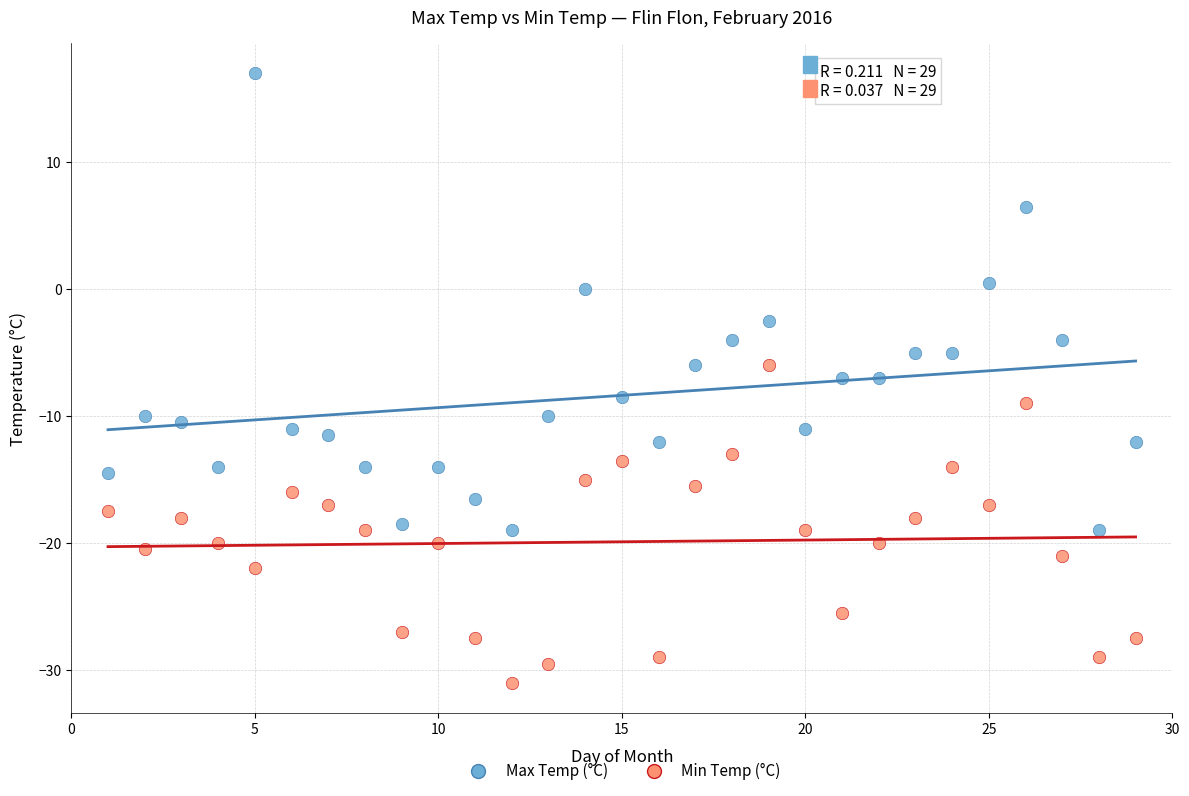

Which series contains the highest Y value?

Max Temp (°C)